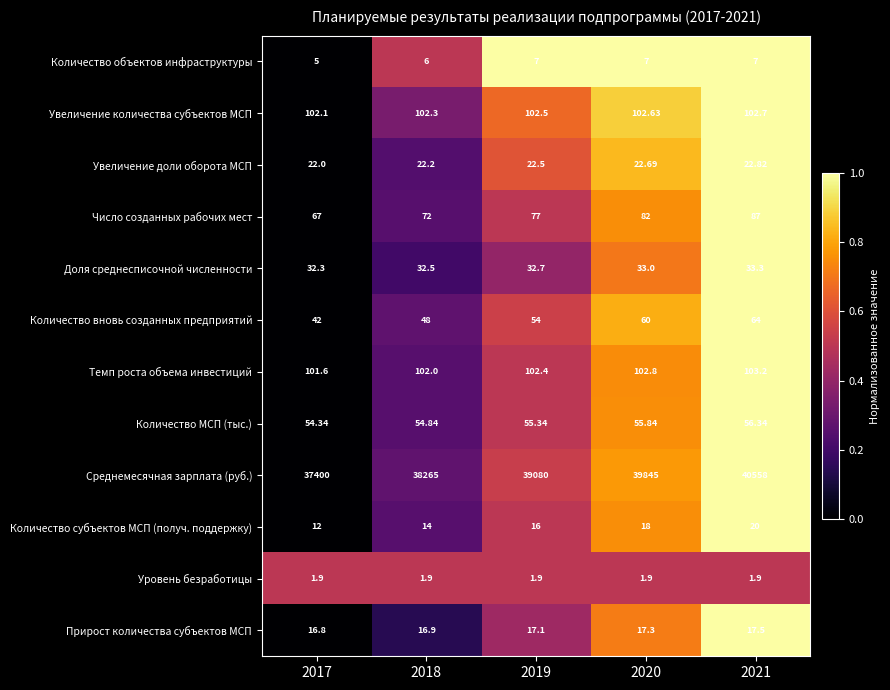

Is the value of Прирост количества субъектов МСП at 2020 greater than the value of Количество МСП (тыс.) at 2018?

No